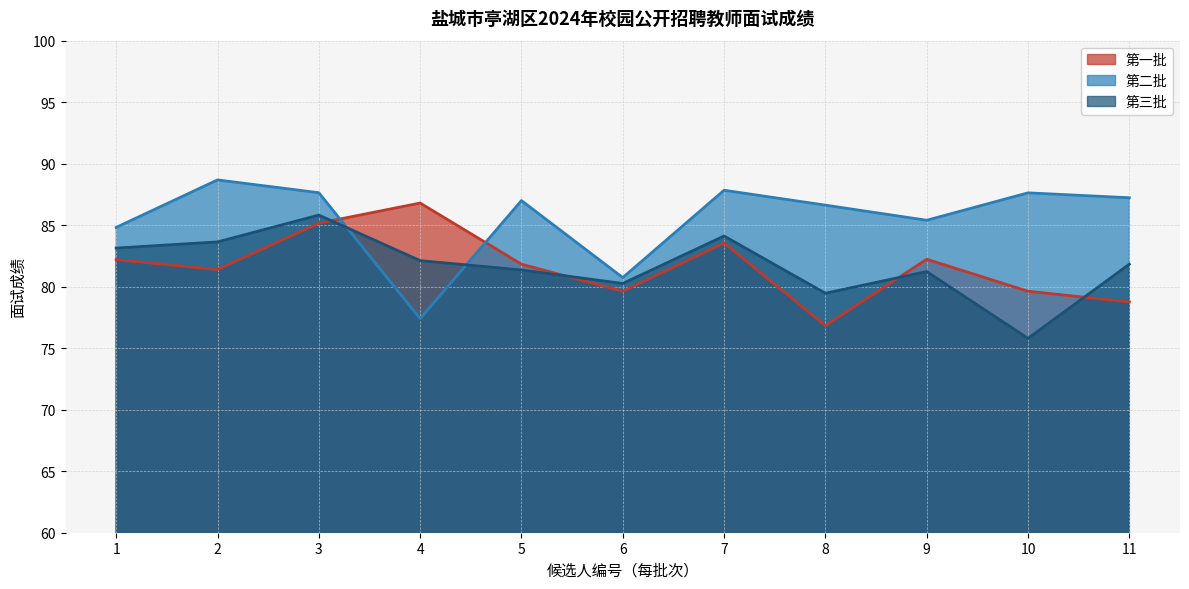

At which label does 第二批 reach its minimum?

4